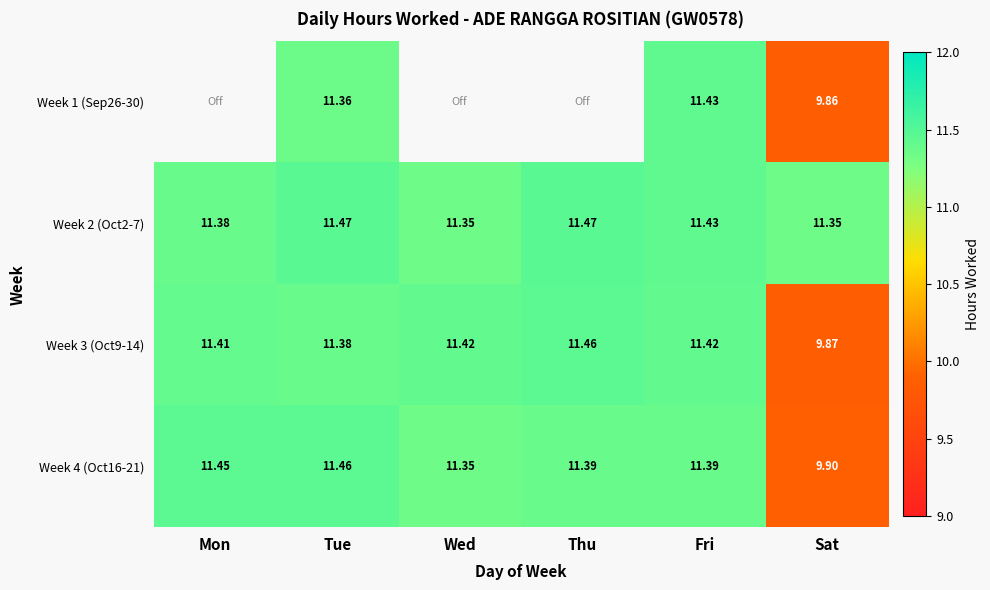

What is the minimum value shown in the chart?

9.9